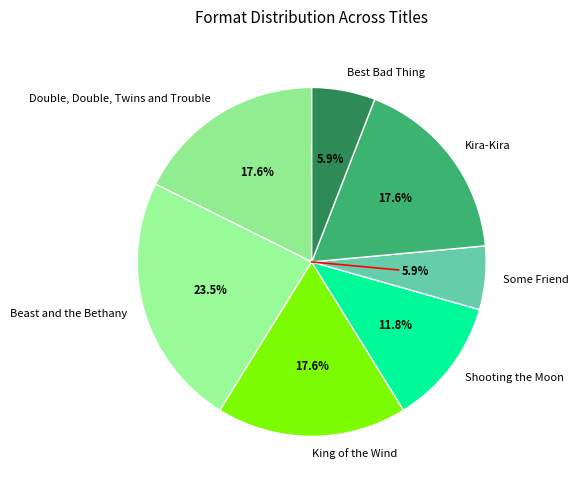

To the nearest percent, what is the difference between the Beast and the Bethany and Shooting the Moon slice percentages?

12%